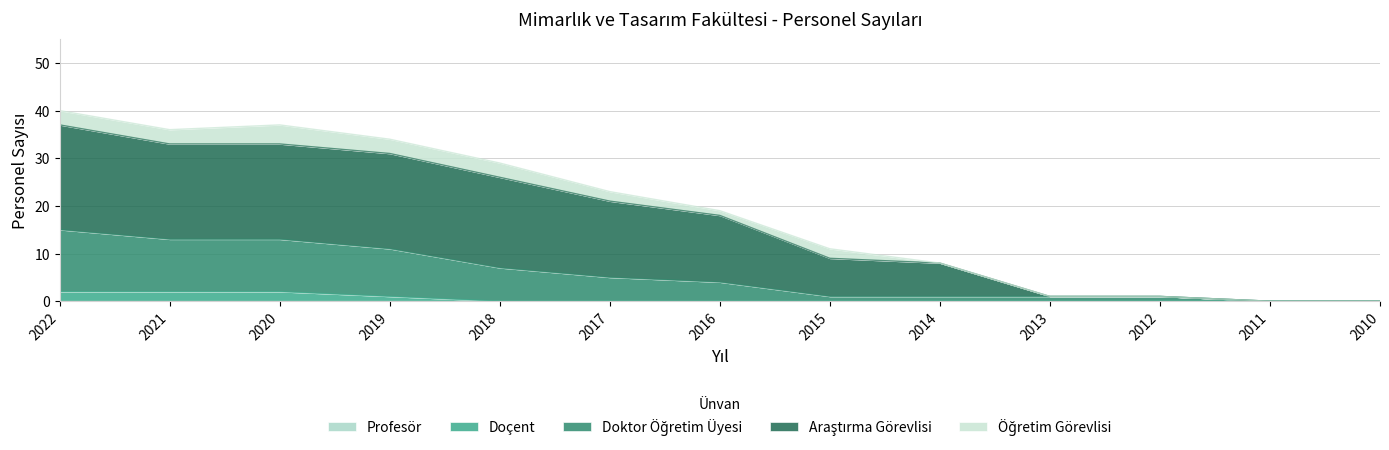

Does the chart display data point markers on the line(s)?

No